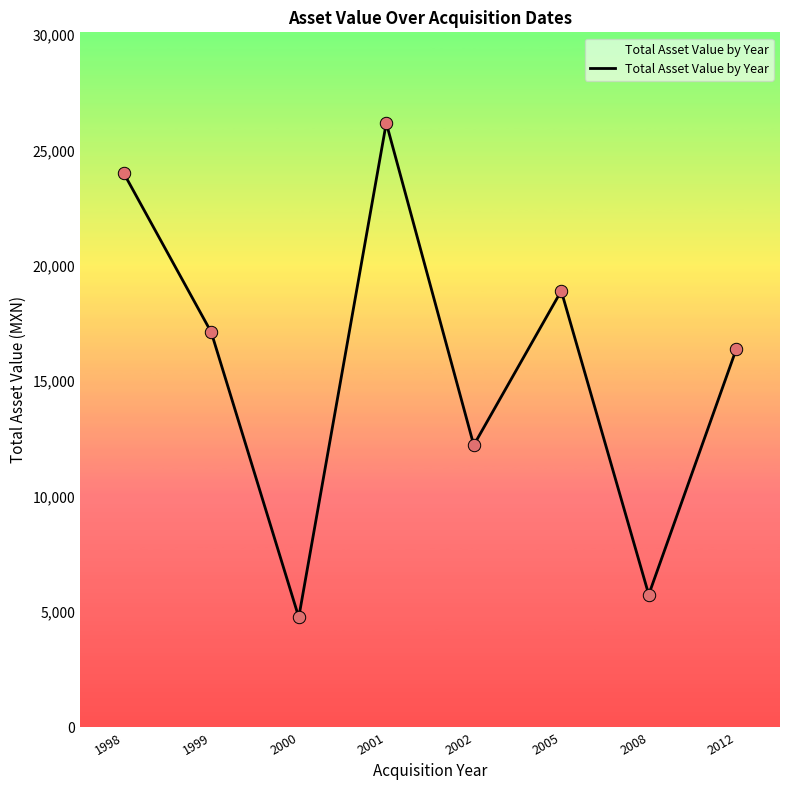

Between 2005 and 2008, which is larger?

2005